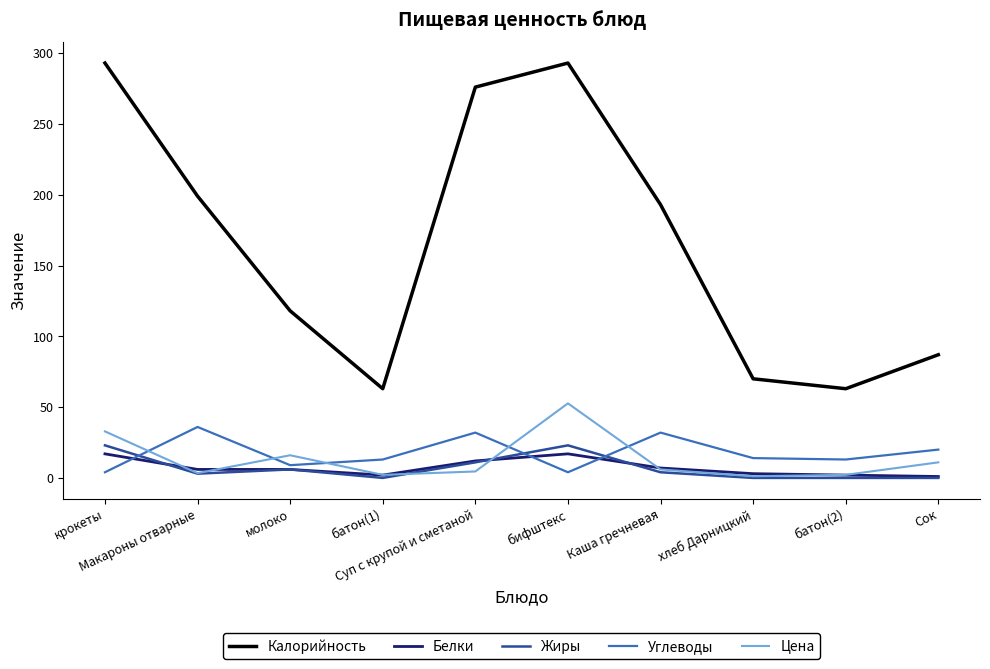

Which series has the largest total across all categories?

Калорийность